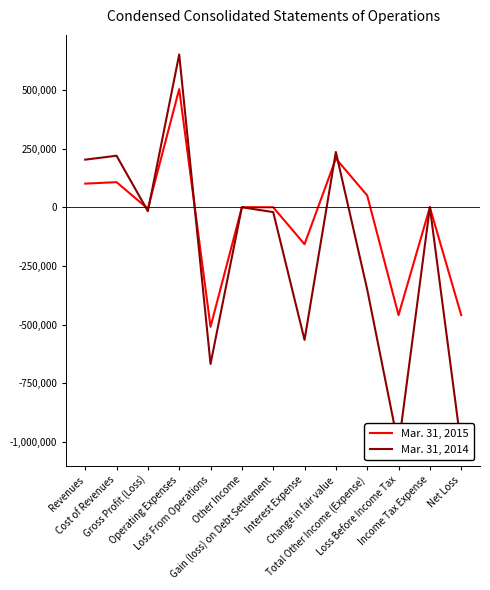

How many interior local valleys does the Mar. 31, 2015 series have?

4